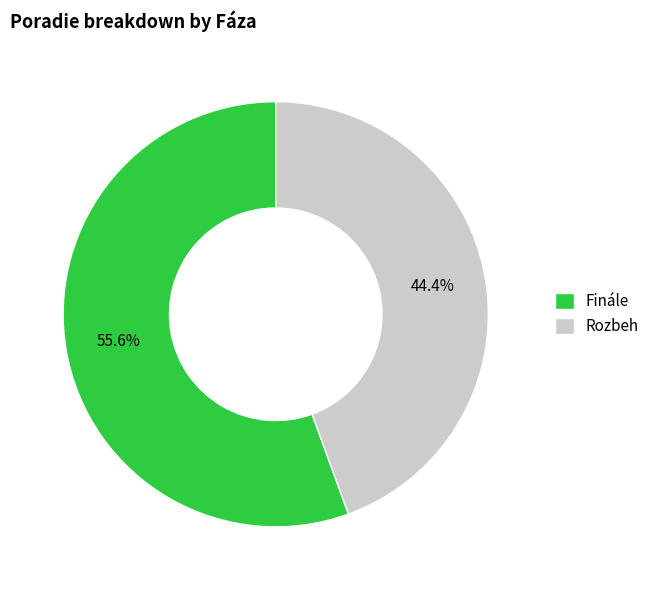

To the nearest percent, what is the difference between the largest and smallest slice percentages?

11%